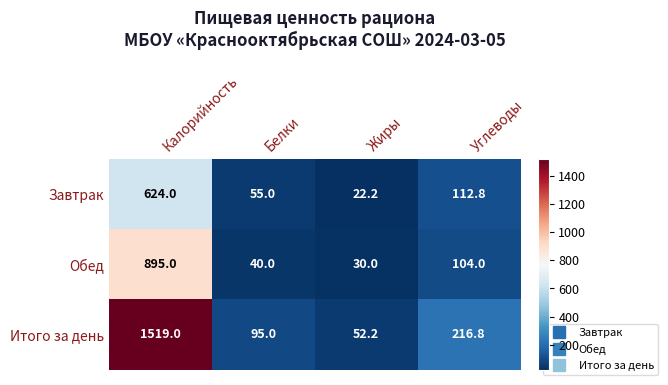

Reading left to right, transcribe all the data shown in this chart.

Завтрак: 624.0	55.0	22.2	112.8
Обед: 895.0	40.0	30.0	104.0
Итого за день: 1519.0	95.0	52.2	216.8